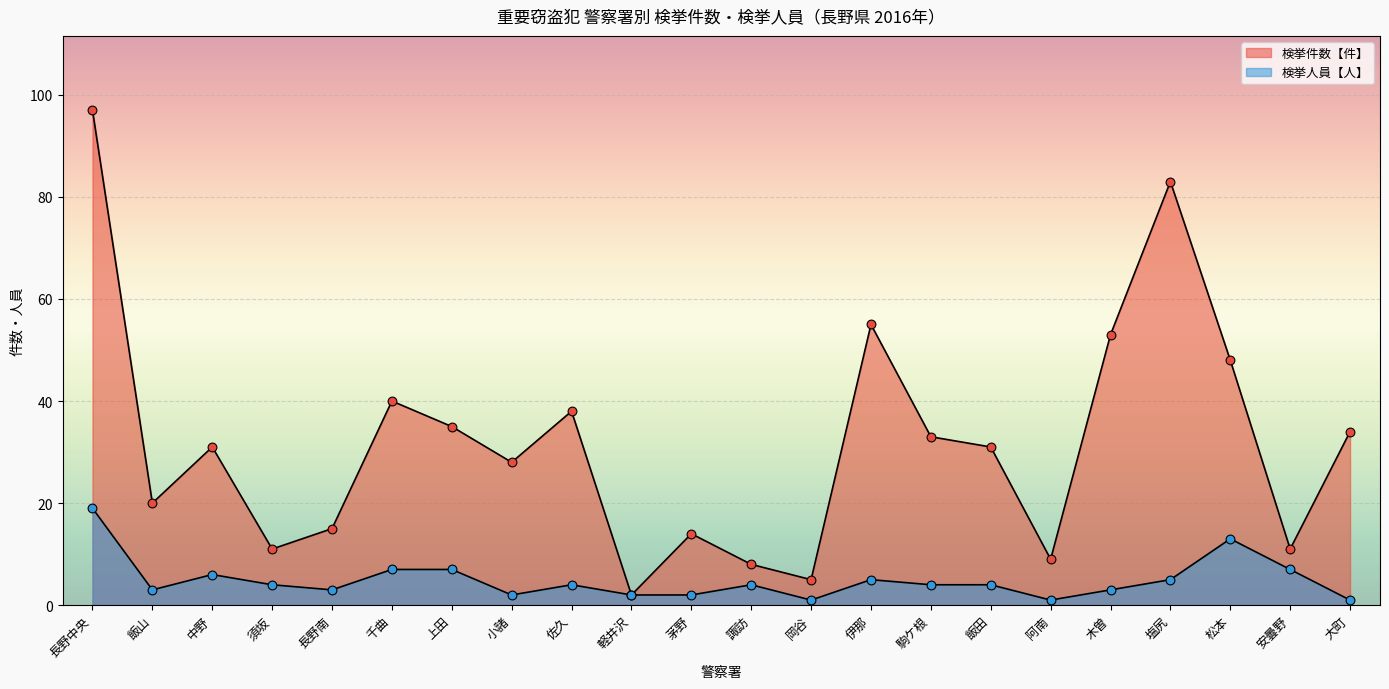

Which series has the largest total across all categories?

検挙件数【件】